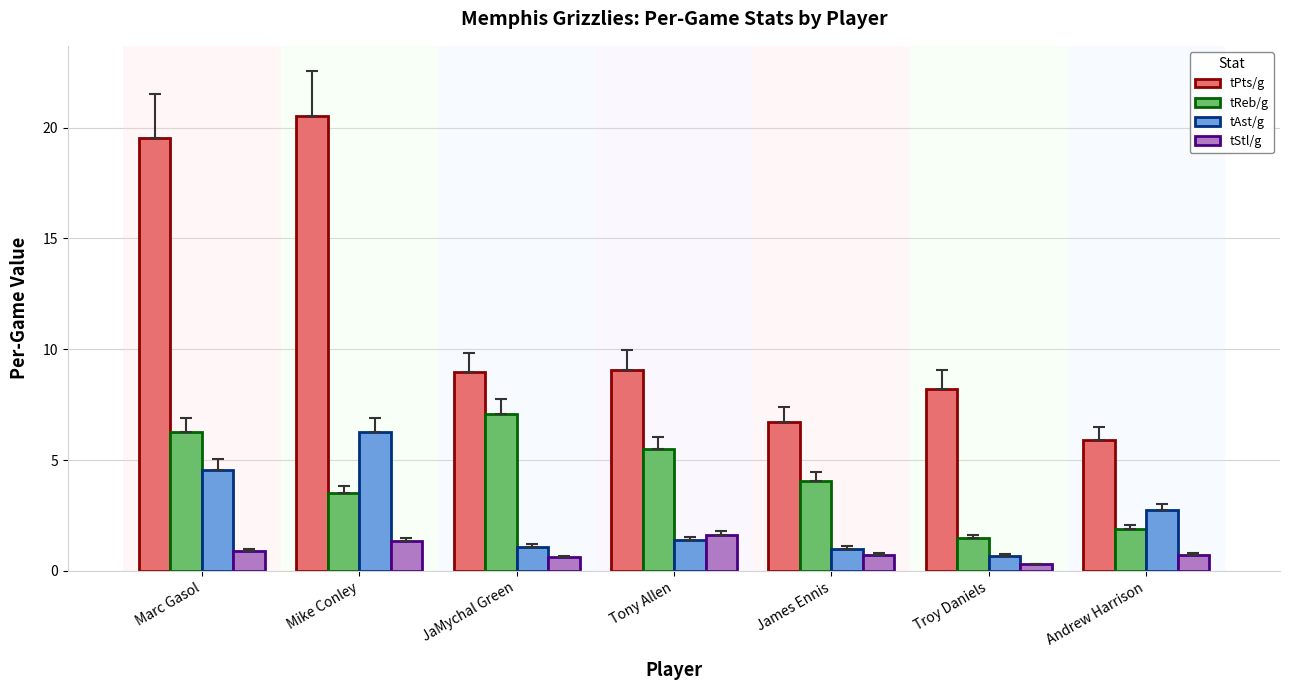

What is the difference between the second highest and second lowest values in the tAst/g series?

3.6